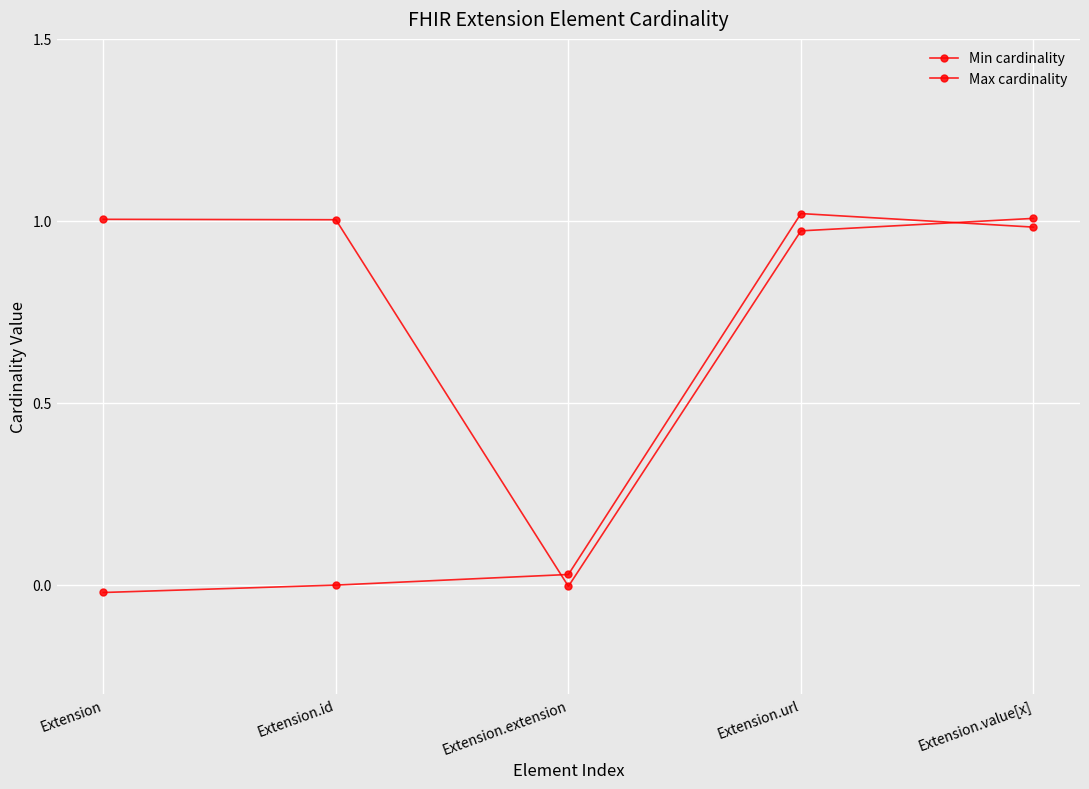

Which category has the lowest value across all series?

Extension